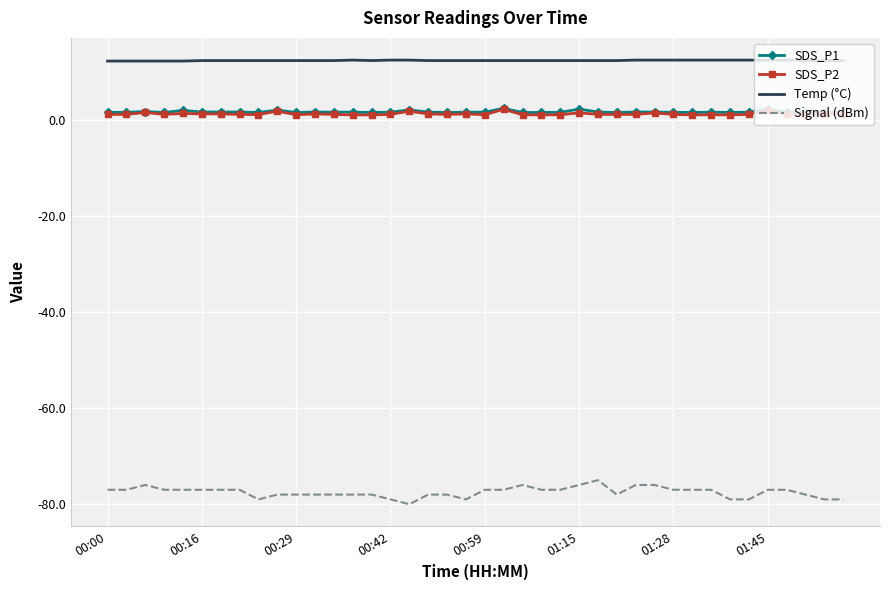

Which series has the largest total across all categories?

Temp (°C)